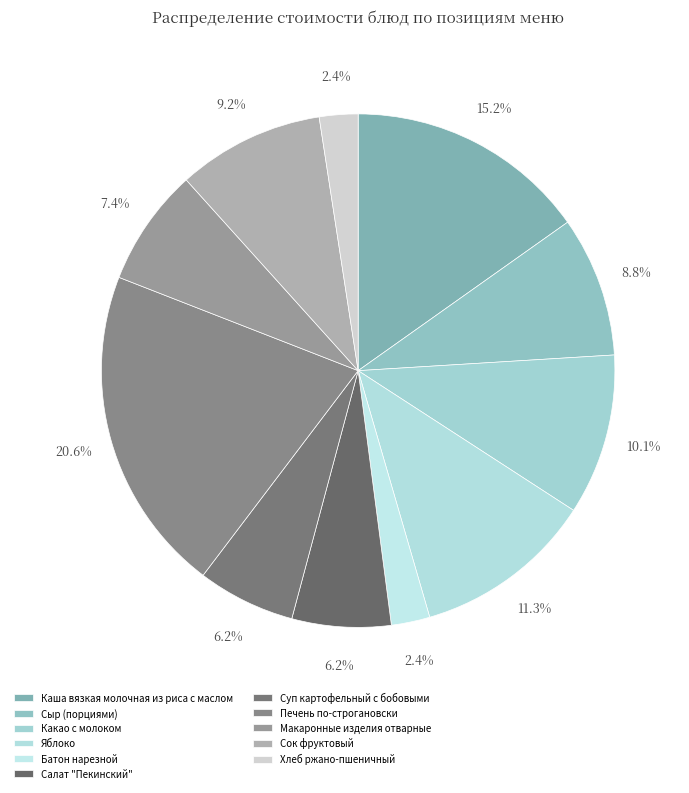

What portion of the pie excludes Салат "Пекинский"?

93.8%